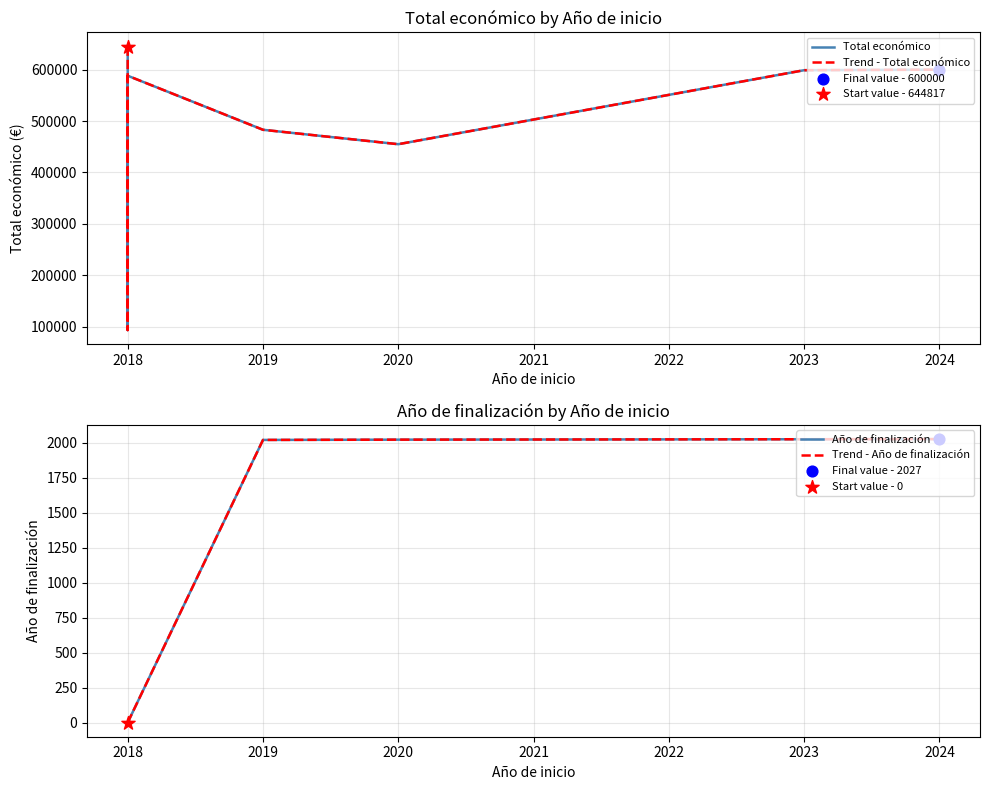

Is the value of Trend - Año de finalización at 2018 greater than the value of Año de finalización at 2018?

No